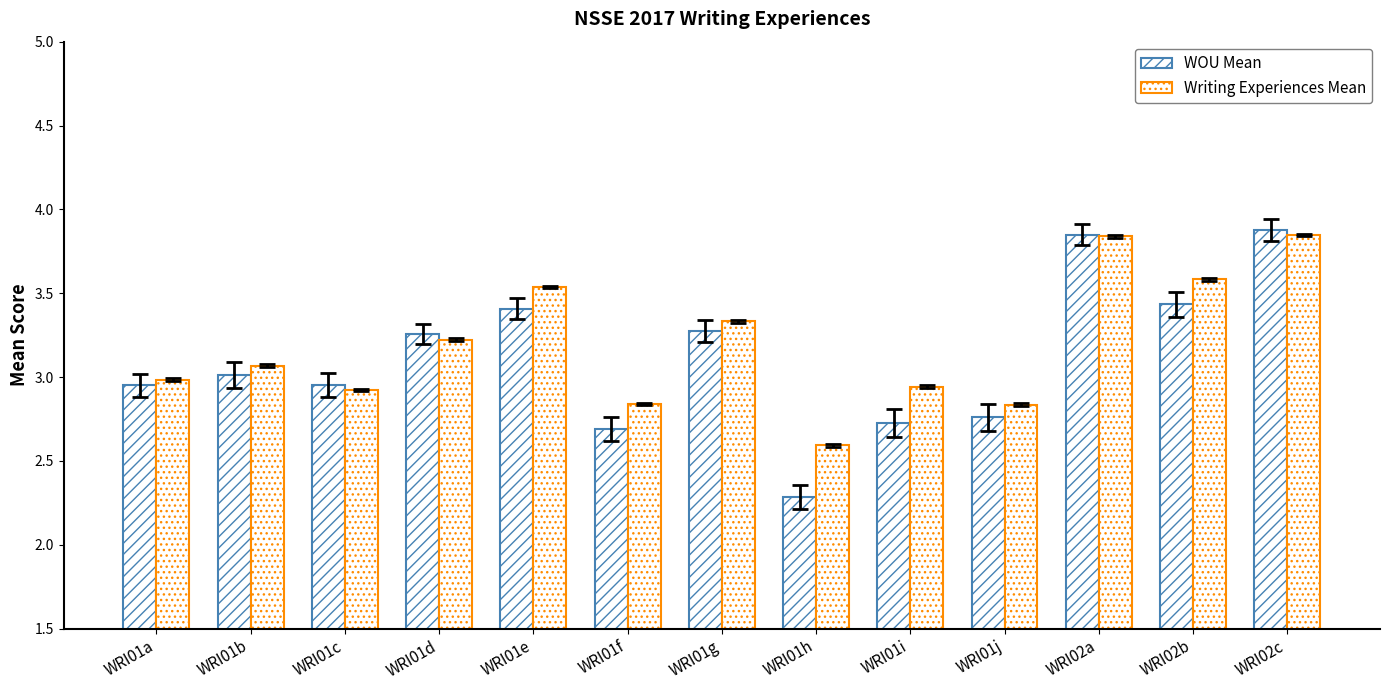

What is the difference between the WOU Mean values at WRI01j and WRI02a?

1.1